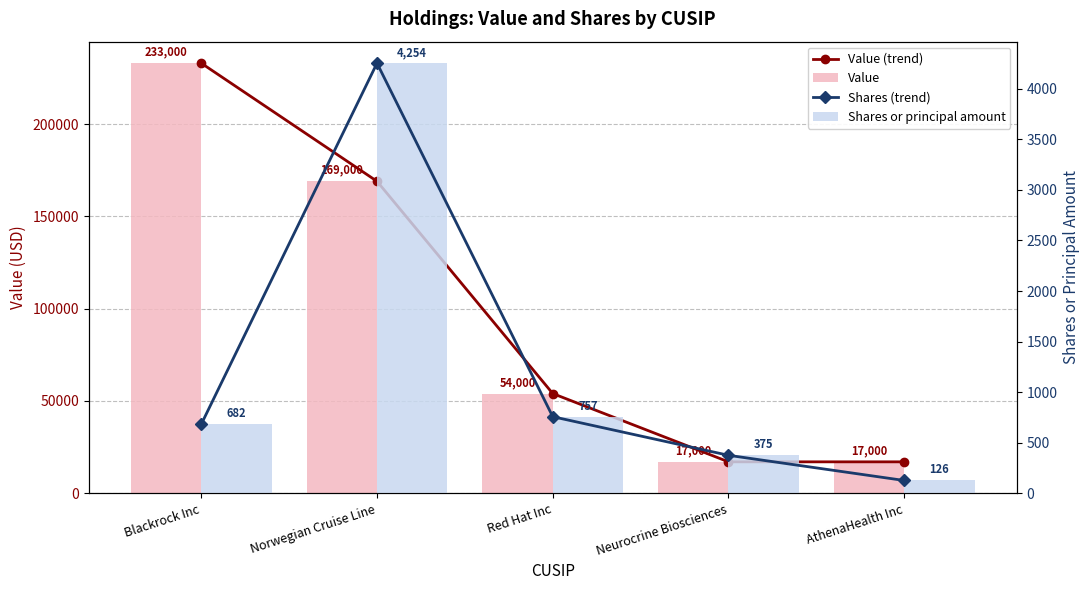

What is the approximate value of Shares or principal amount at AthenaHealth Inc?

126